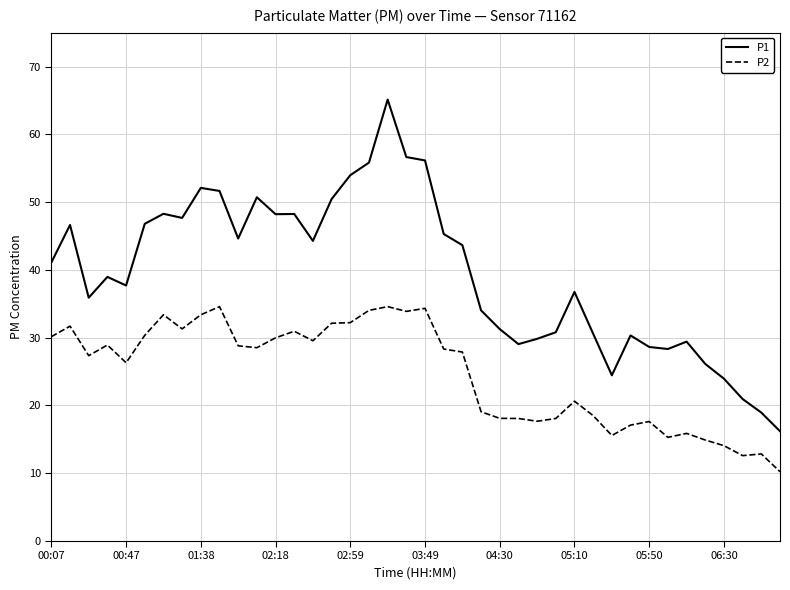

Which series has the largest range (max minus min)?

P1